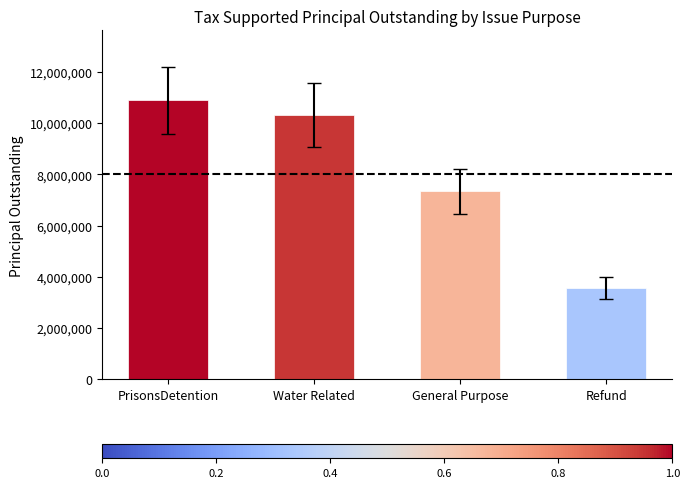

What is the ratio of the value at General Purpose to the value at Water Related?

0.7